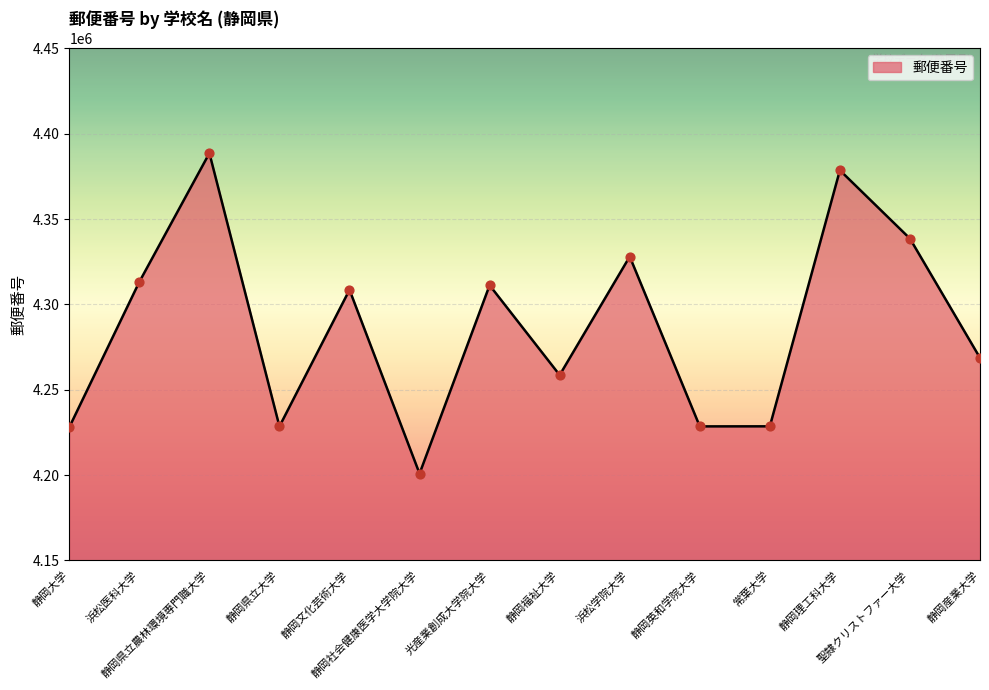

What is the change in value from 静岡県立農林環境専門職大学 to 静岡社会健康医学大学院大学?

-187696